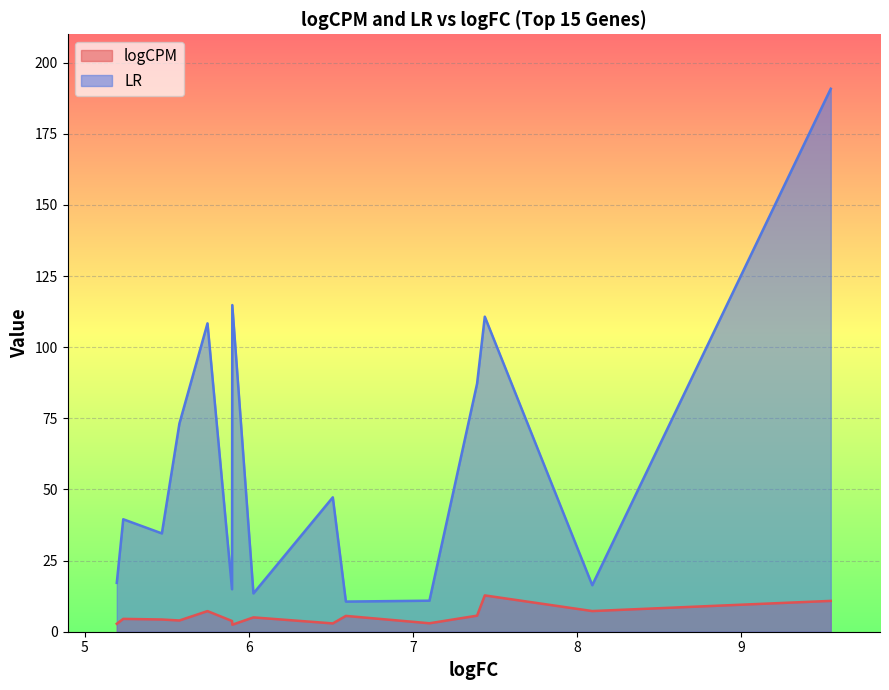

Which series has the largest total across all categories?

LR